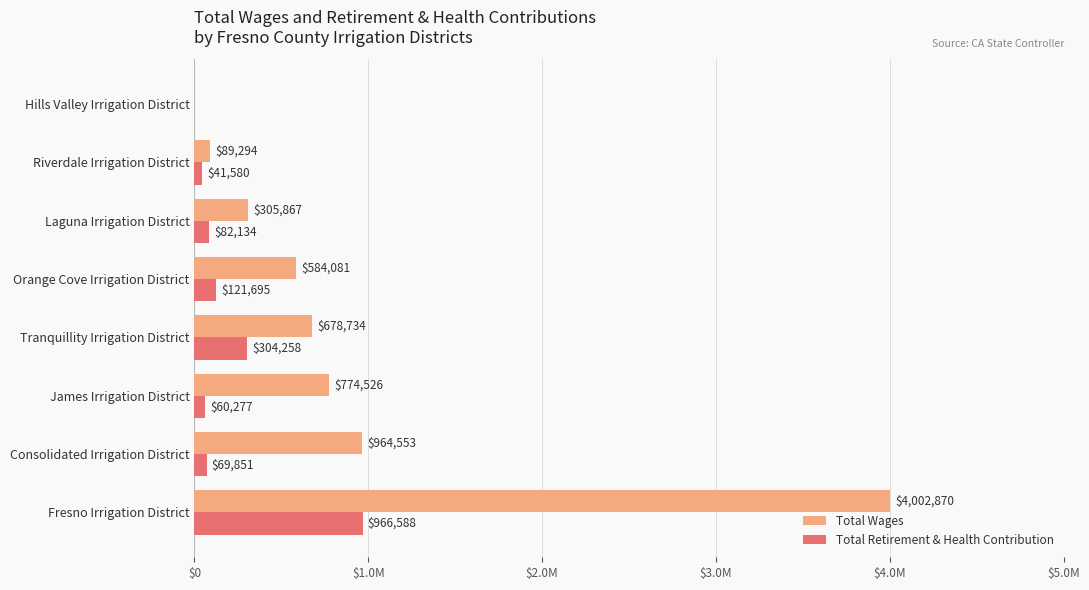

What is the maximum value shown in the chart?

4002870